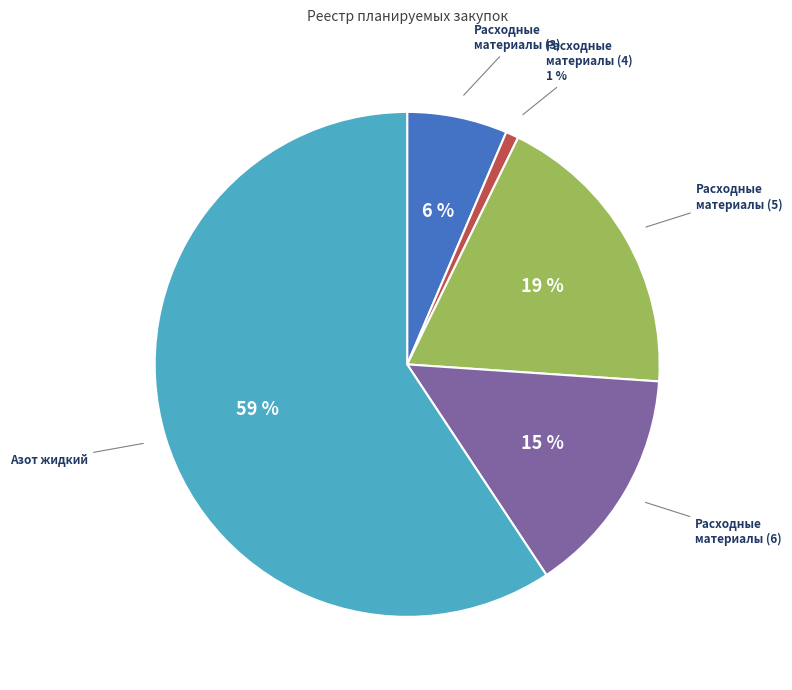

To the nearest percent, what is the average slice percentage?

20%